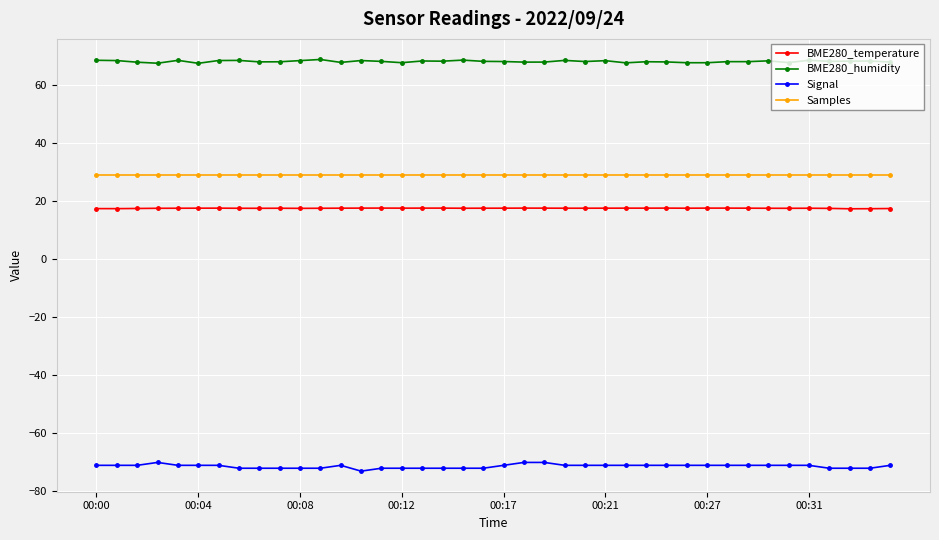

Does the chart have visible grid lines?

Yes